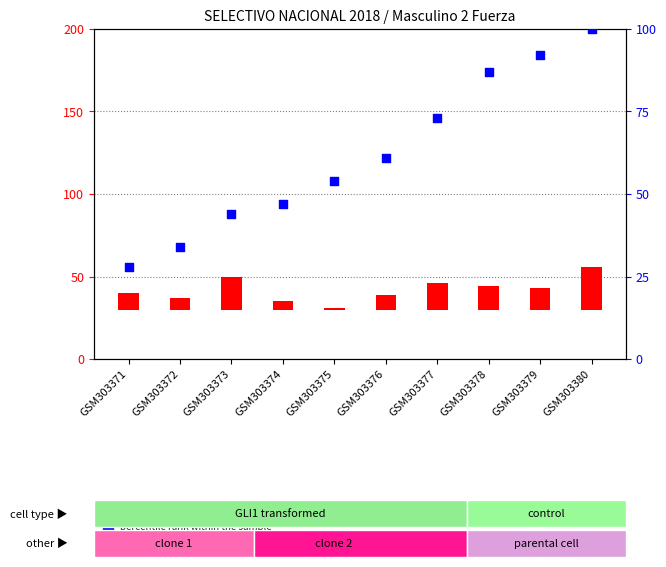

What is the total value across all series at GSM303372?

41